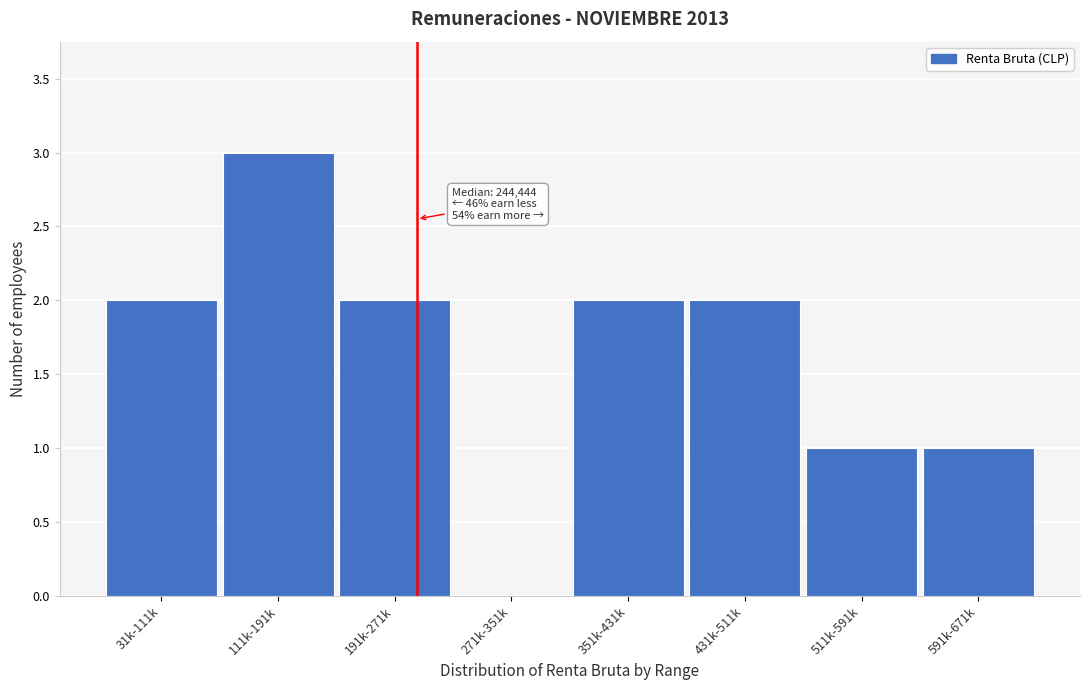

Reading left to right, what are all the values shown in this chart?

31k-111k=2	111k-191k=3	191k-271k=2	271k-351k=0	351k-431k=2	431k-511k=2	511k-591k=1	591k-671k=1